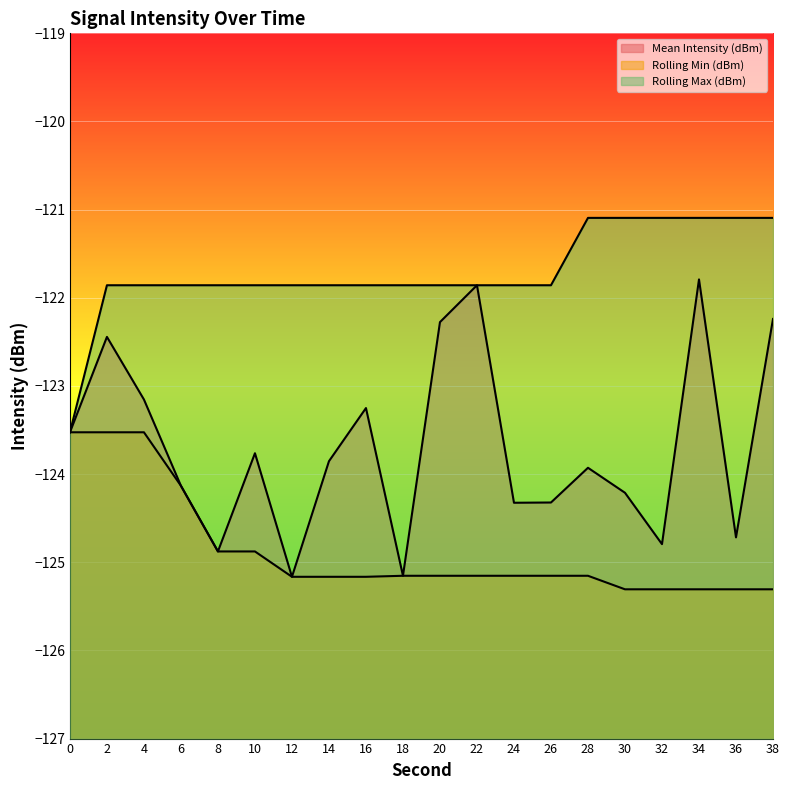

What is the sum of all Mean Intensity (dBm) values?

-2473.8